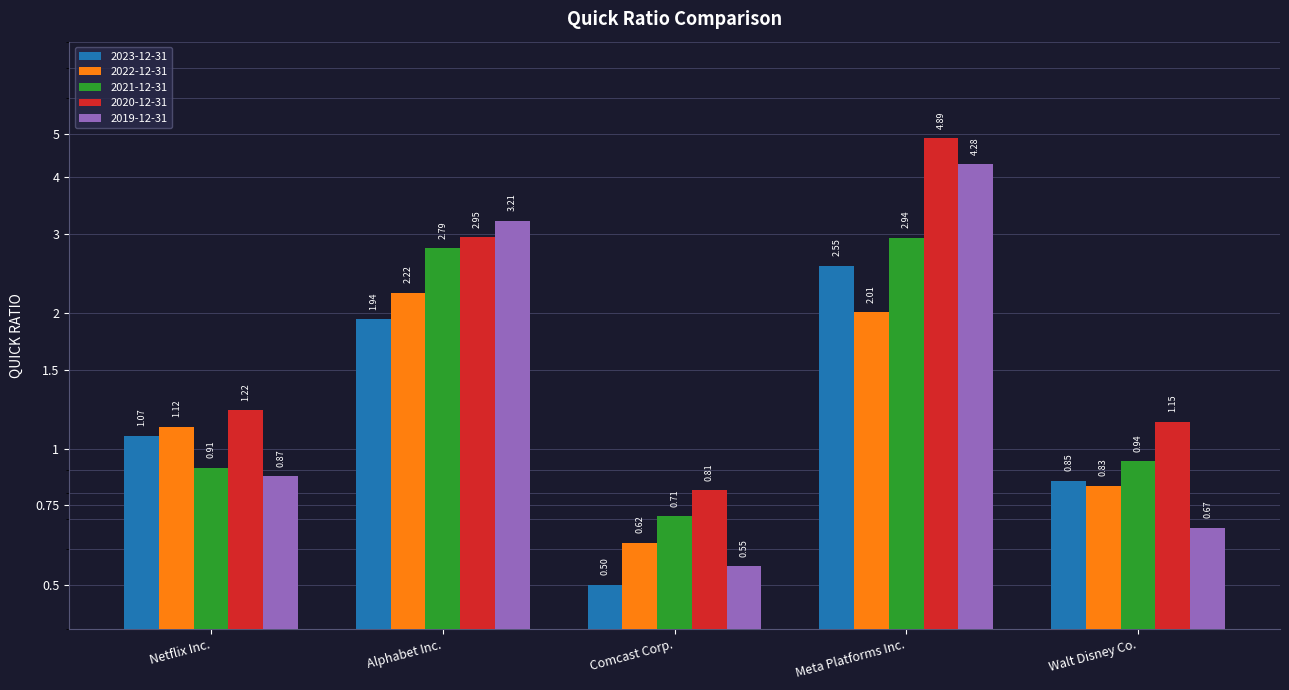

At which label is 2020-12-31 closest to 2?

Netflix Inc.